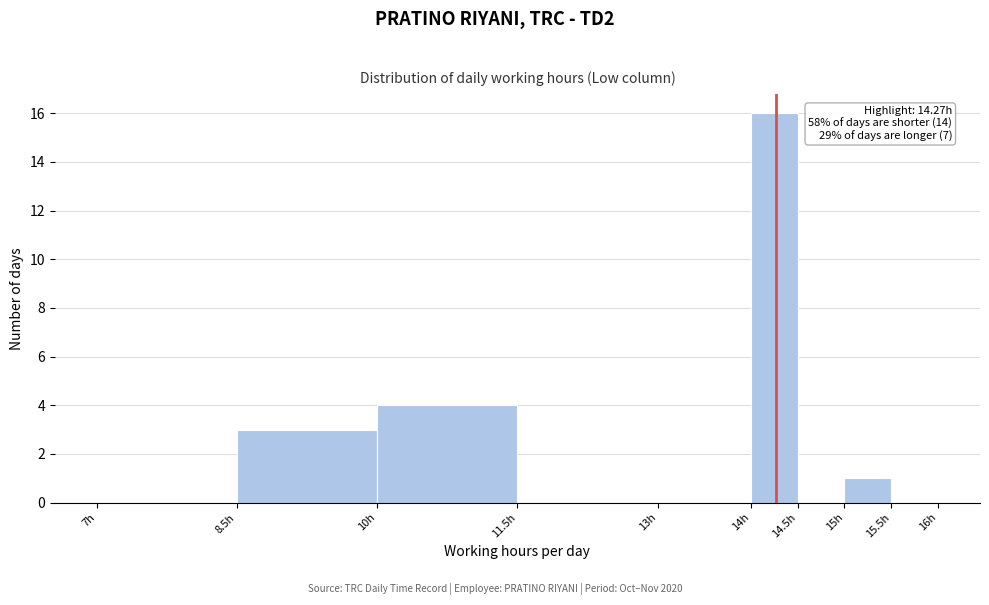

Which range on the x-axis has the tallest bar?

14.0 to 14.5